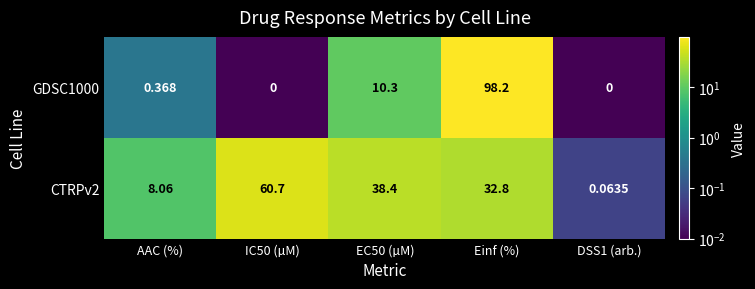

Where is CTRPv2 nearest to the value 30?

Einf (%)